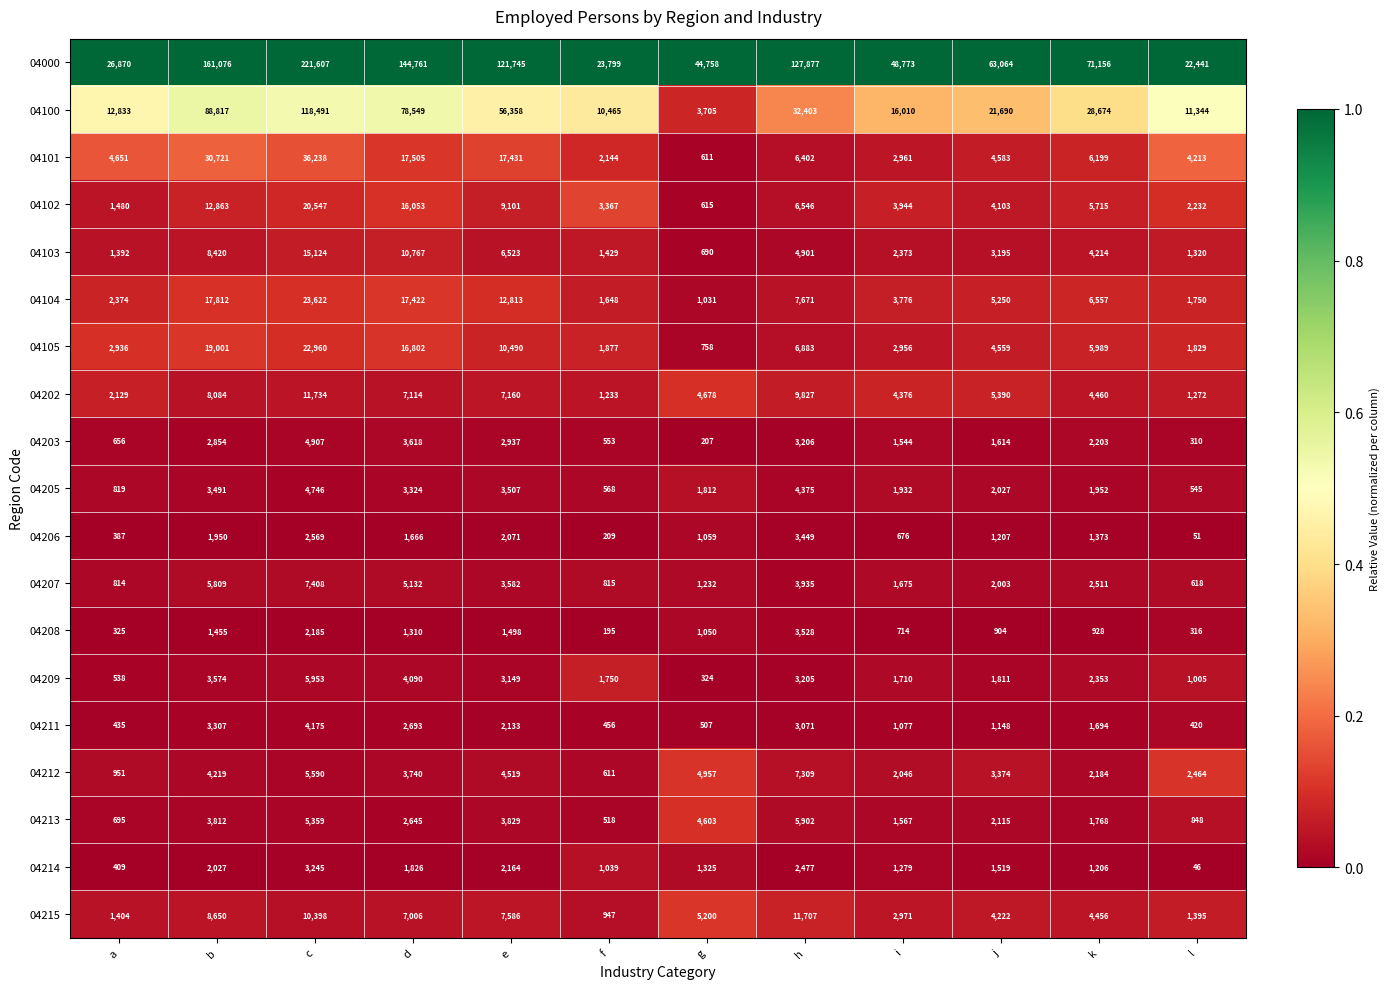

At b, list the series in order from smallest to largest.

04208, 04206, 04214, 04203, 04211, 04205, 04209, 04213, 04212, 04207, 04202, 04103, 04215, 04102, 04104, 04105, 04101, 04100, 04000